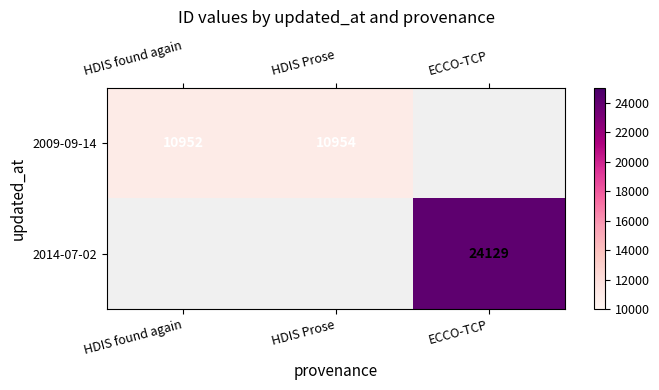

Which series has the largest range (max minus min)?

2009-09-14